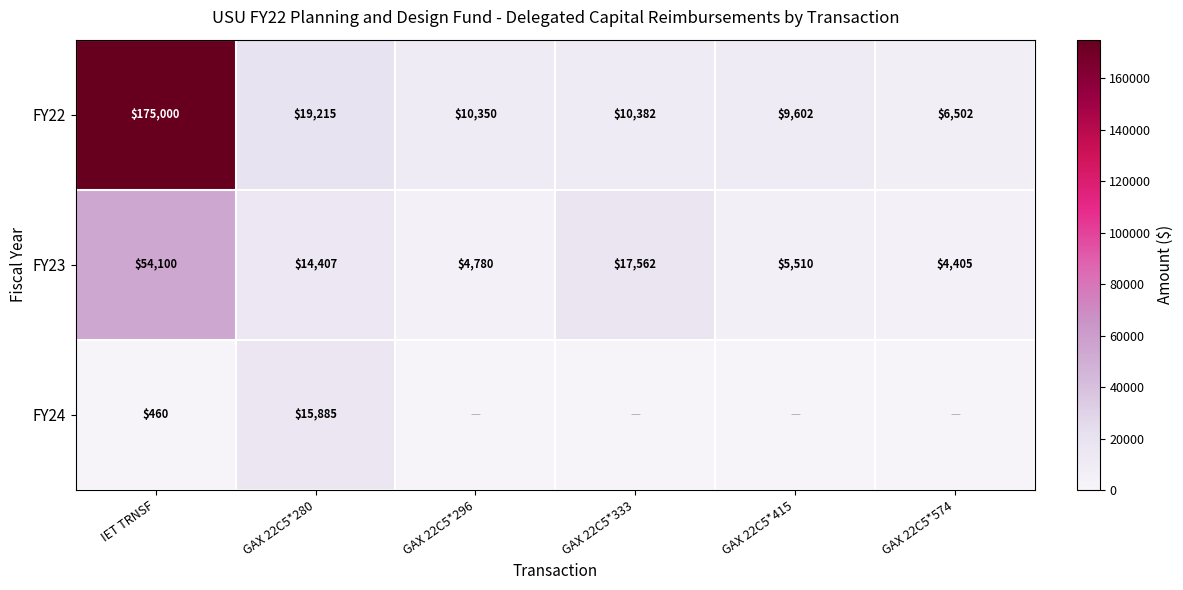

What is the sum of the FY23 values at GAX 22C5*574 and IET TRNSF?

58505